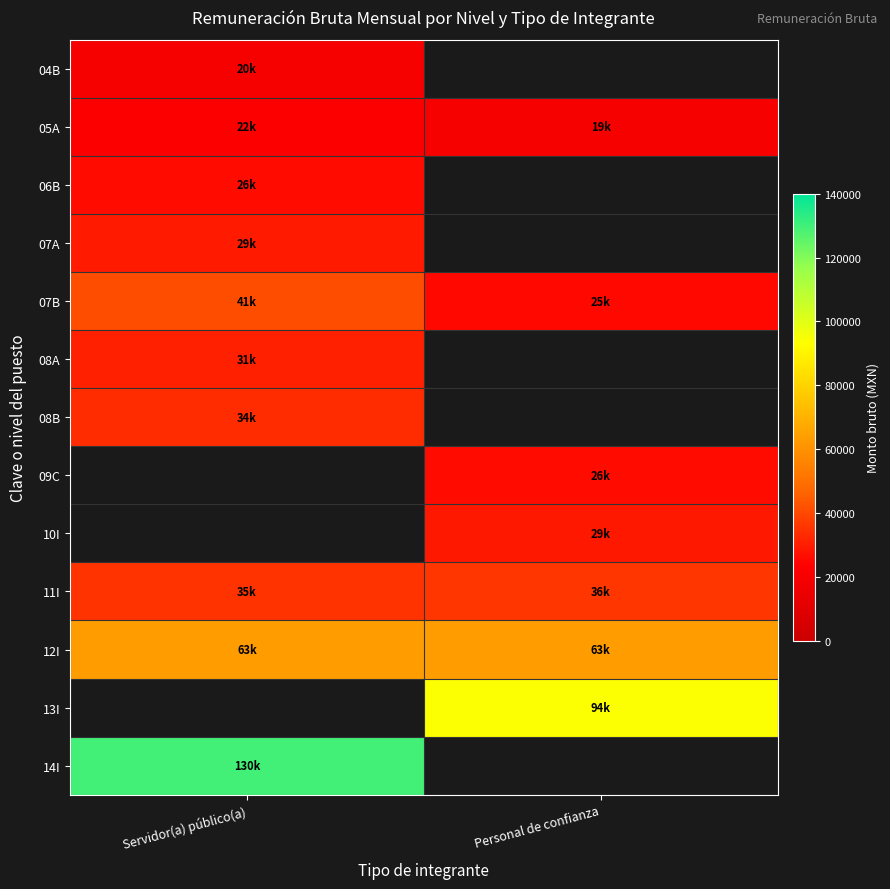

What is the lowest value of the 08B series?

33589.5